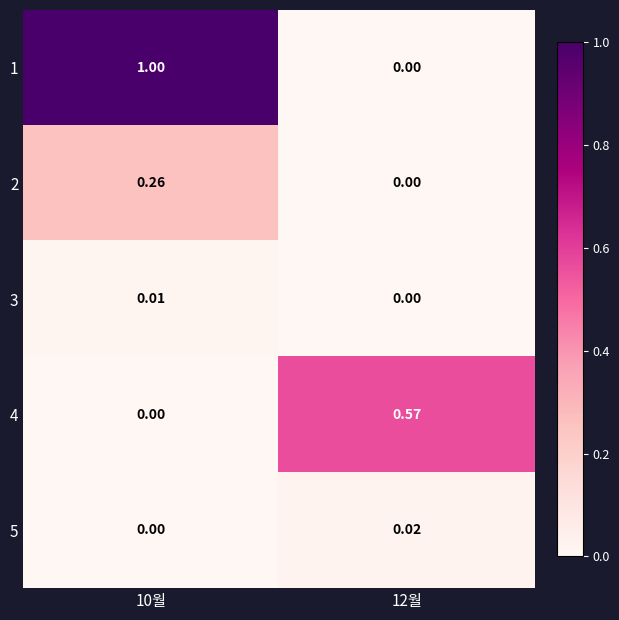

Is the value of 1 at 12월 greater than the value of 2 at 10월?

No